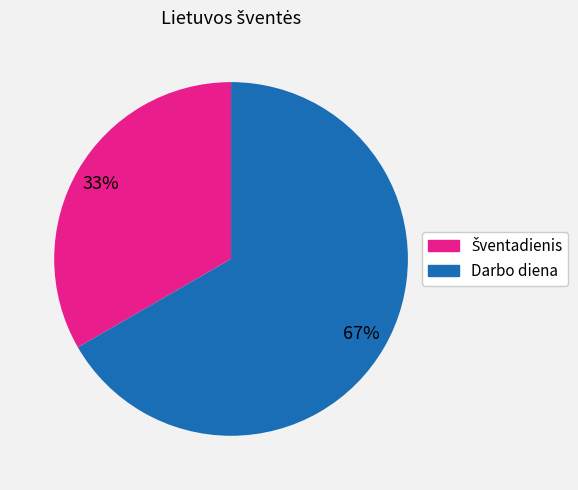

To the nearest percent, what is the average slice percentage?

50%